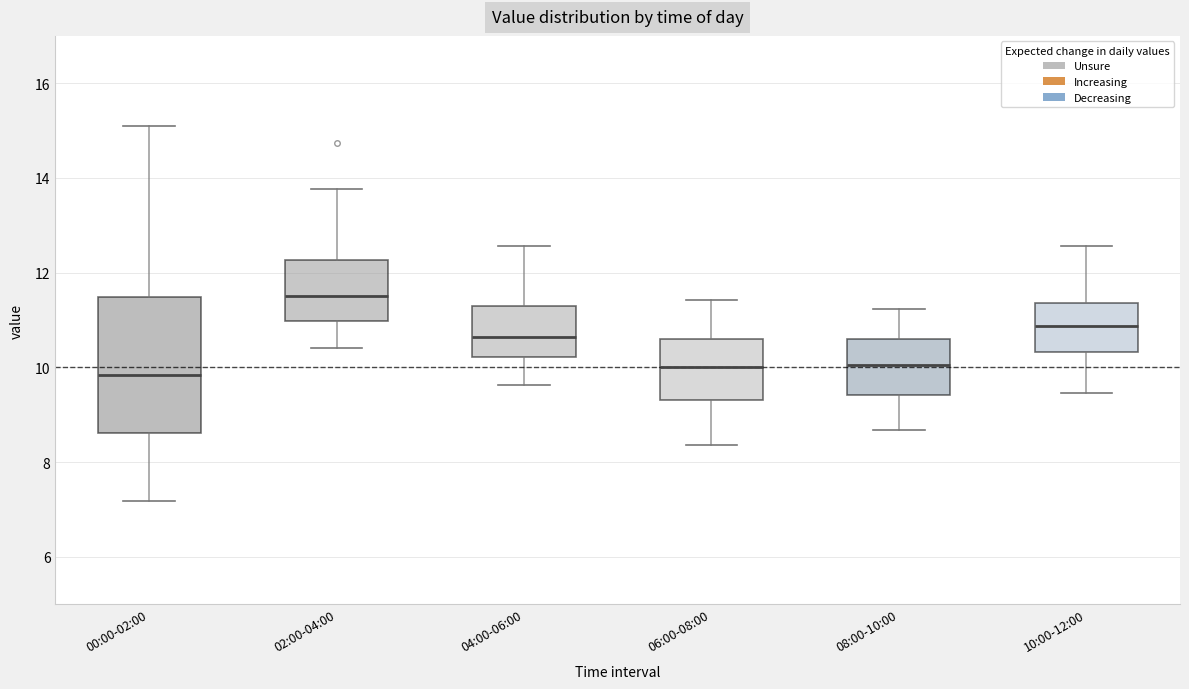

Where is the lower edge of the box for 10:00-12:00 on the y-axis? The values are not printed on the chart, so give them approximately, as read against the axis.

10.4